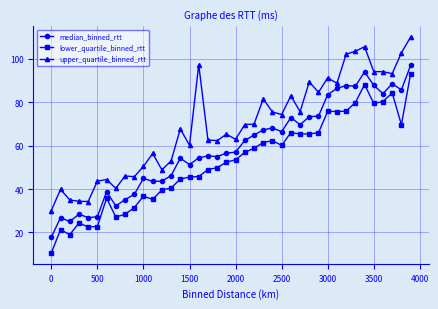

True or false: median_binned_rtt has more than 1 points higher than both neighbors.

True